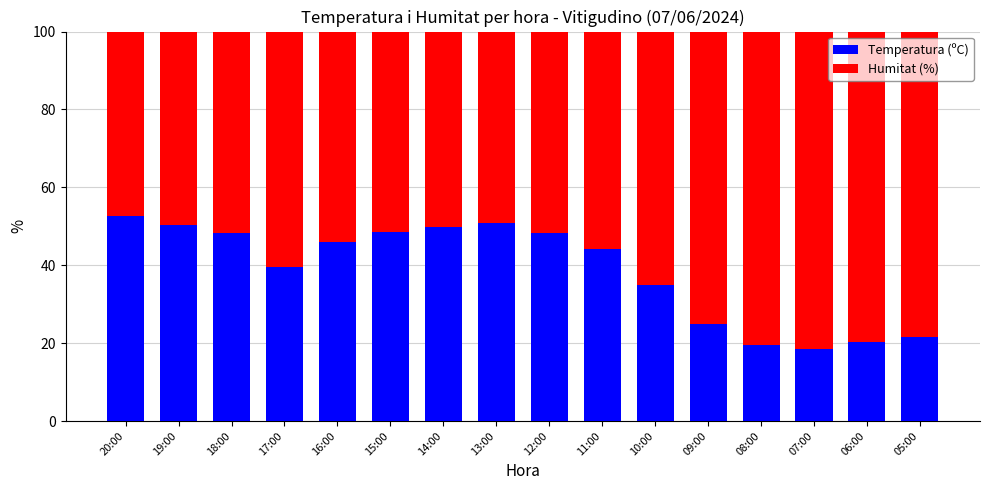

Which category has the lowest value in the Temperatura (ºC) series?

07:00